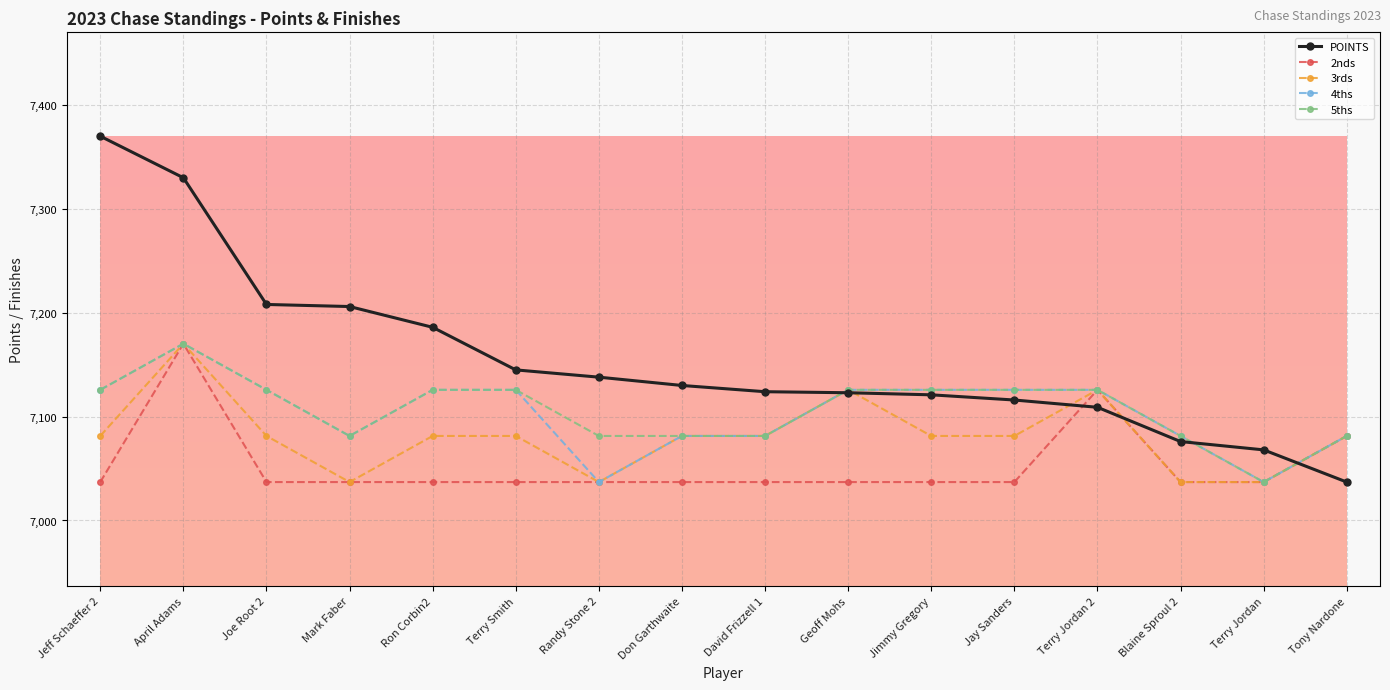

True or false: 5ths has more than 0 interior local peaks.

True